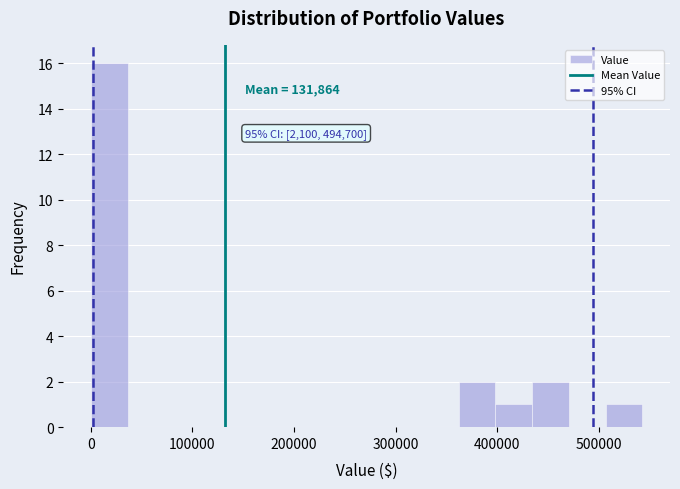

Read against the x-axis, roughly where is the centre of the tallest bar?

20000